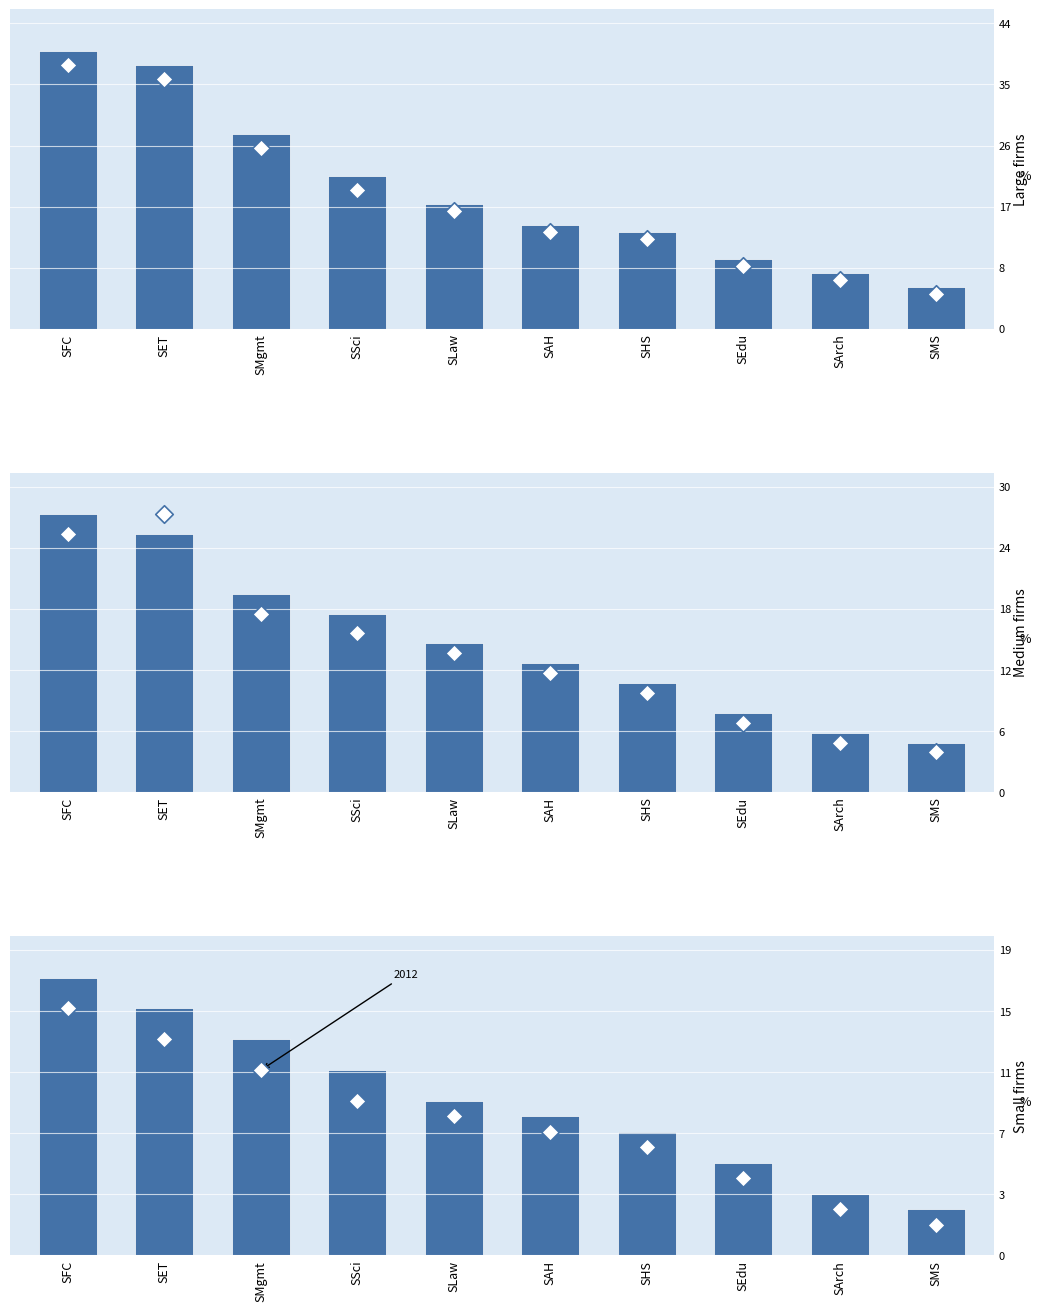

Which series has the largest total across all categories?

Large firms